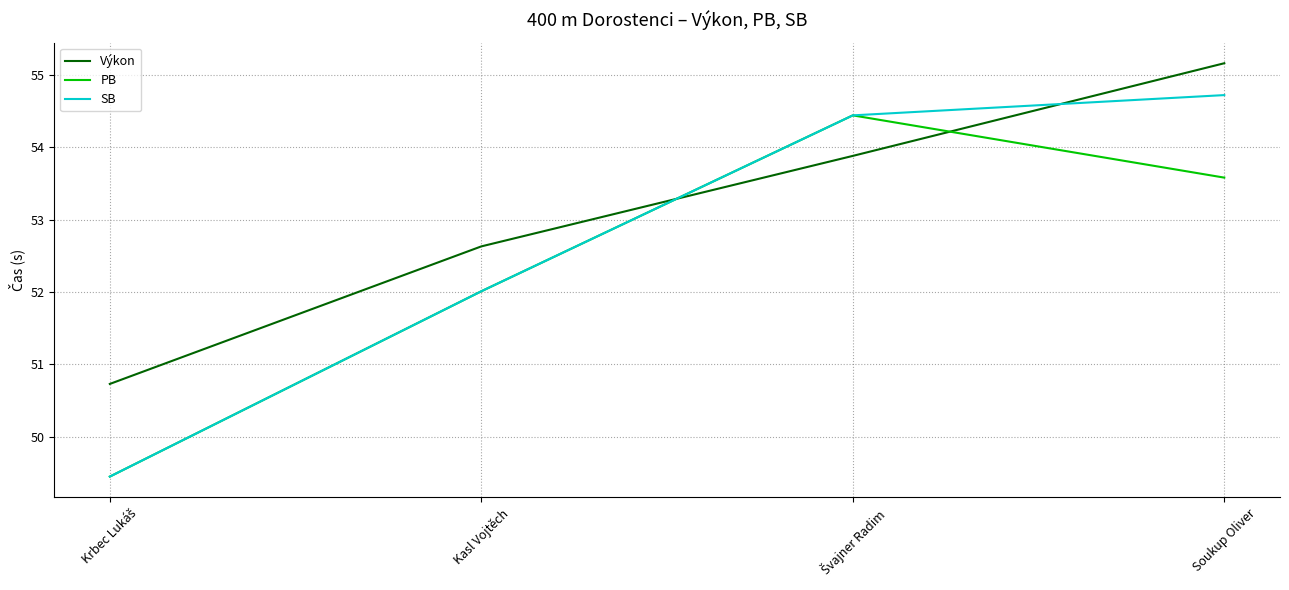

Which series ends up on top after the final intersection of Výkon and SB?

Výkon